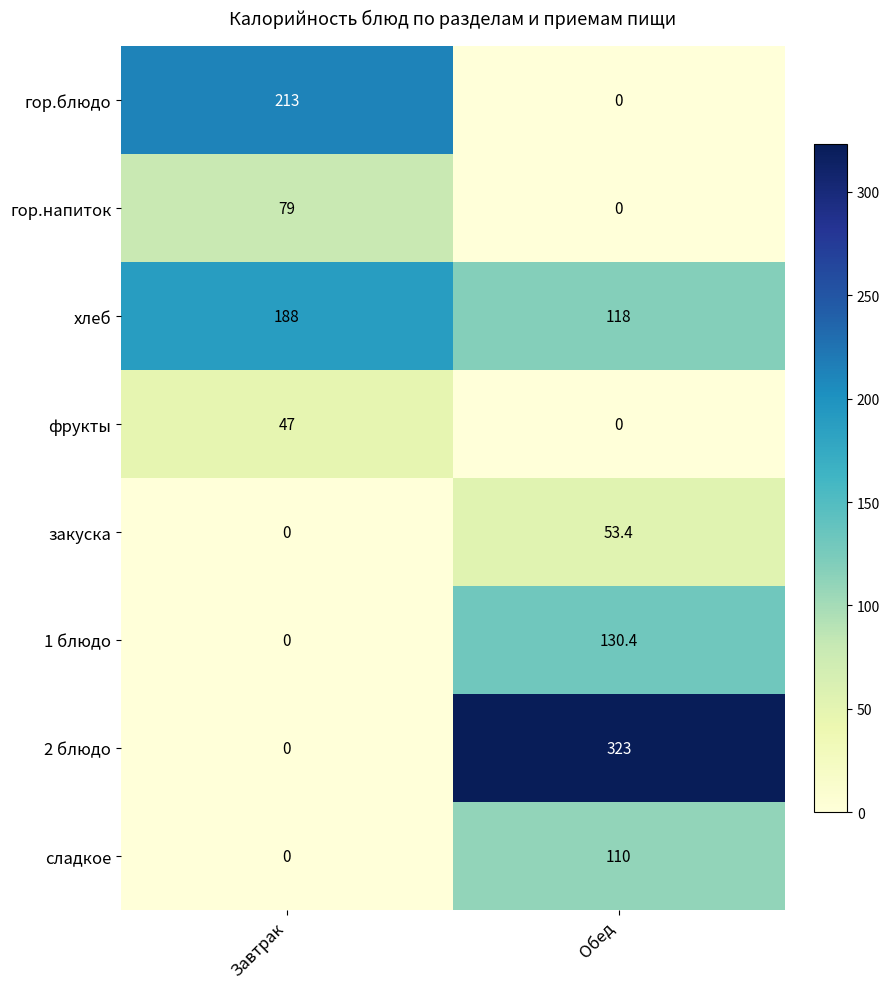

Which series changed the most between Завтрак and Обед?

2 блюдо